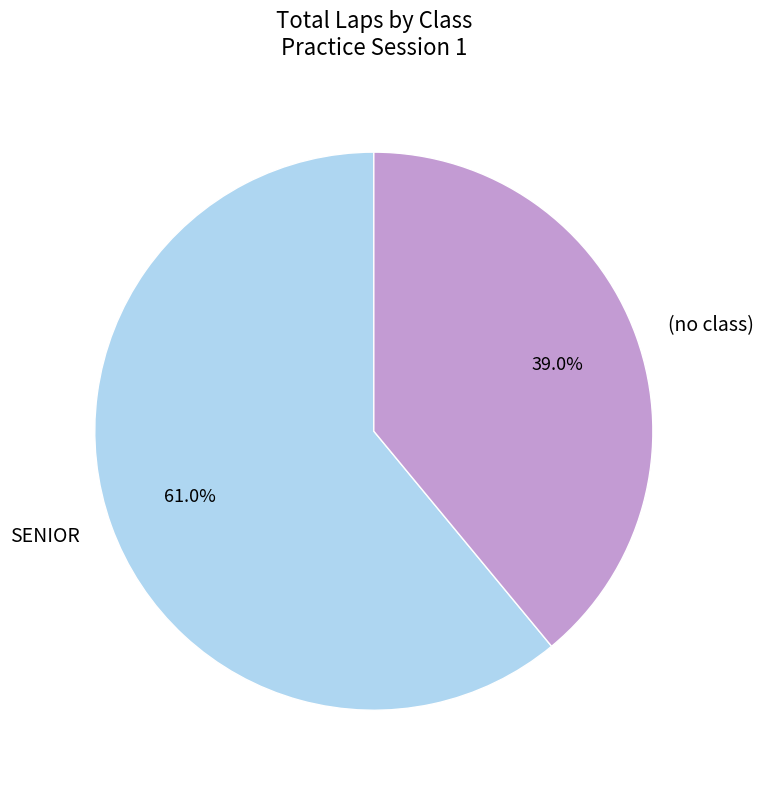

Is there a majority slice in this chart?

Yes